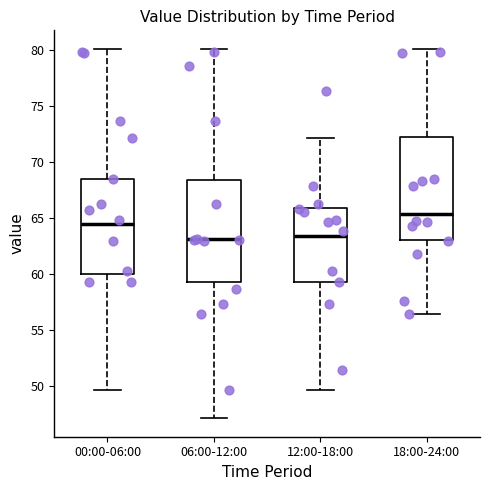

Reading left to right, transcribe this box plot: for each box, give where its median line is, the range the box spans, and where its two whiskers end, as read against the y-axis. The values are not printed on the chart, so give them approximately, as read against the axis.

00:00-06:00: median 64.5, box 60.0 to 68.5, whiskers 49.5 to 80.0
06:00-12:00: median 63.0, box 59.0 to 68.5, whiskers 47.0 to 80.0
12:00-18:00: median 63.5, box 59.0 to 66.0, whiskers 49.5 to 72.0
18:00-24:00: median 65.5, box 63.0 to 72.0, whiskers 56.5 to 80.0